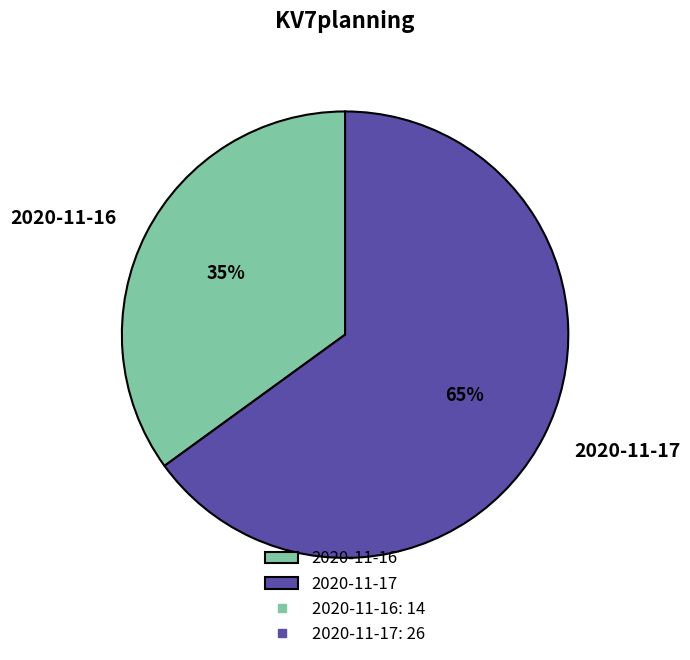

Rank the categories by value from lowest to highest.

2020-11-16, 2020-11-17